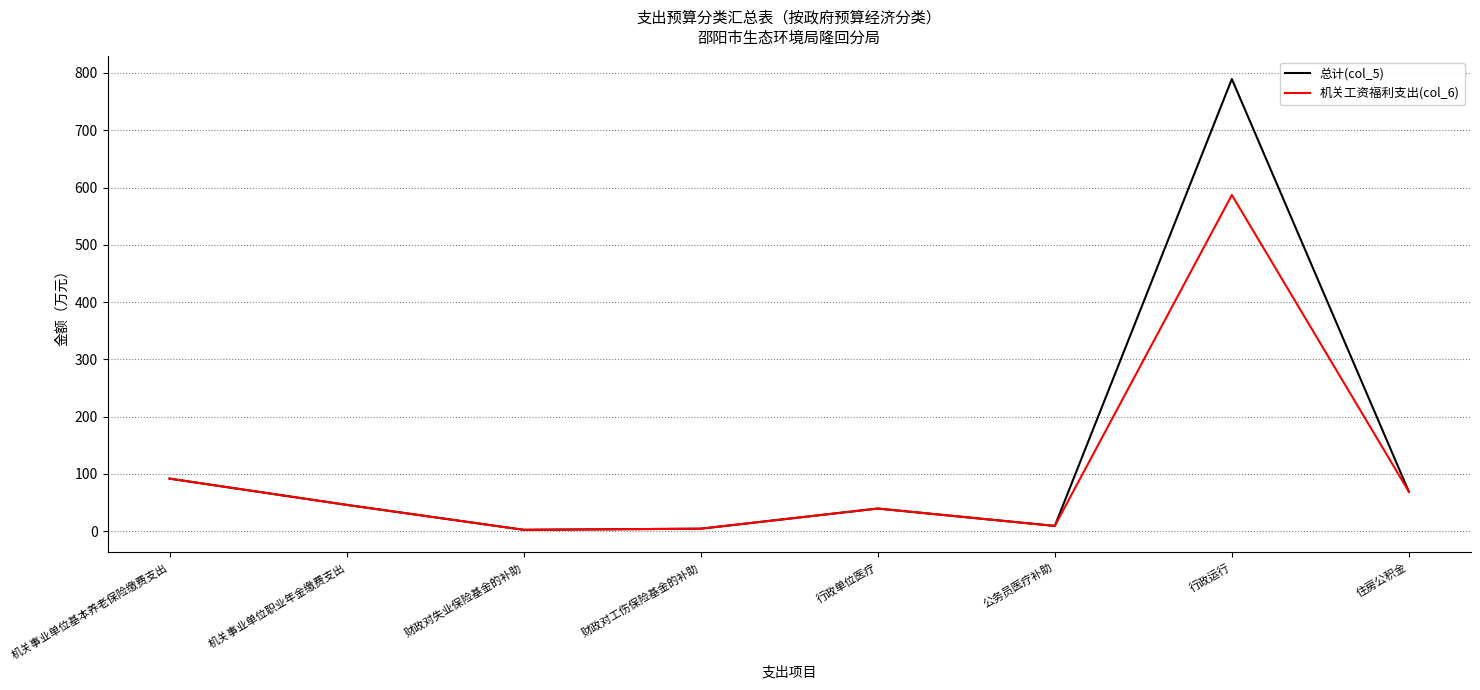

Which series changed the most between 机关事业单位职业年金缴费支出 and 行政运行?

总计(col_5)